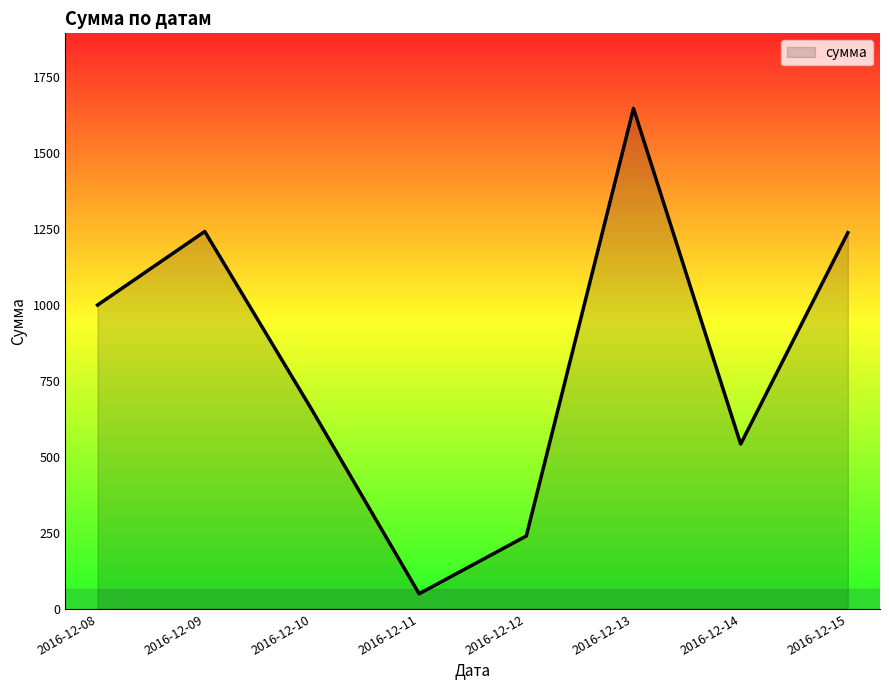

What is the approximate value at 2016-12-13?

1647.0